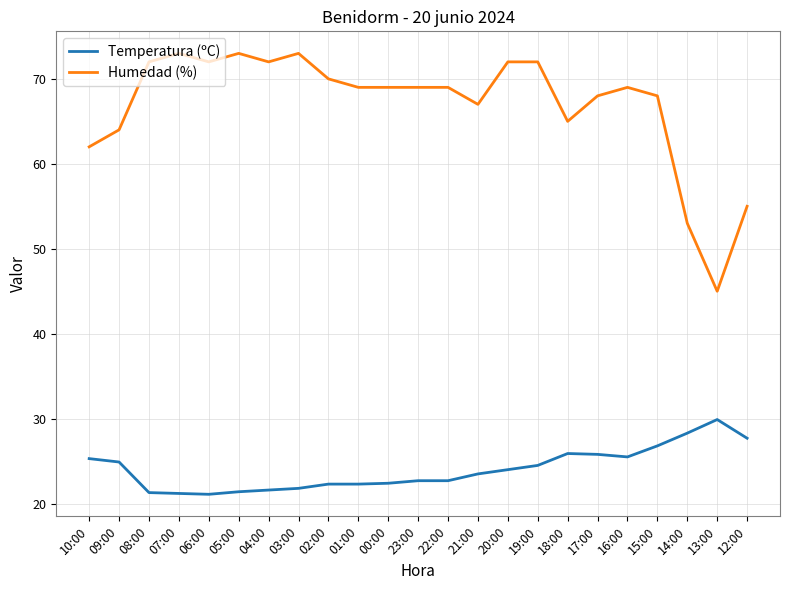

How many lines are shown in the chart?

2